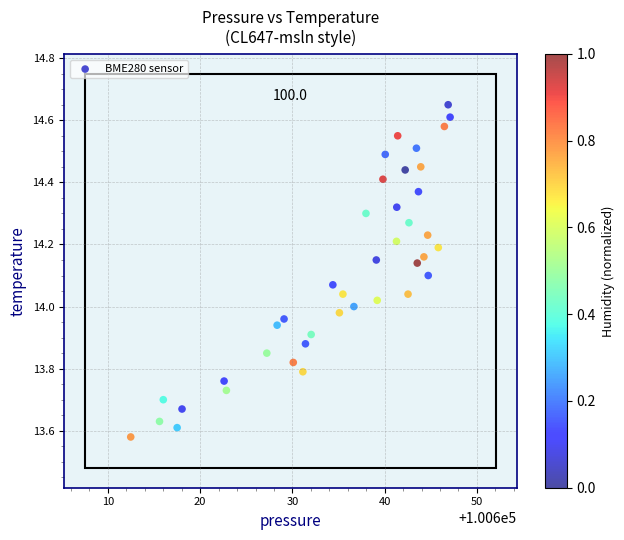

What is the range of X values (max minus min)?

34.6